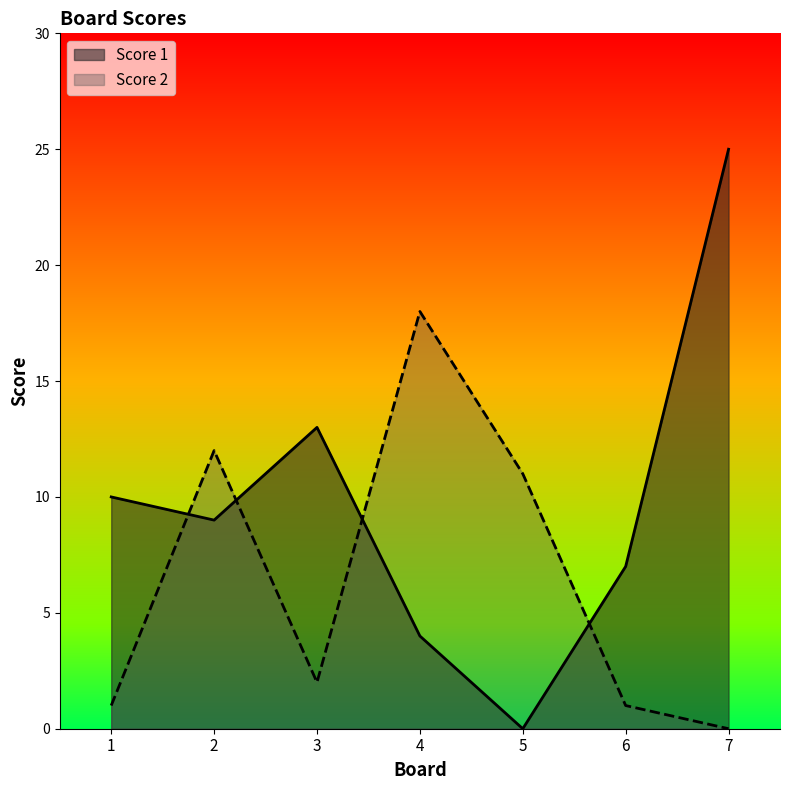

Which series has the largest total across all categories?

Score 1